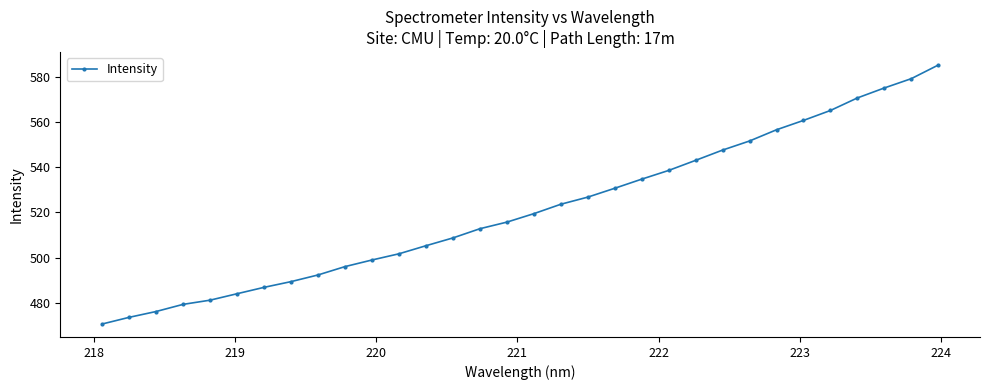

What is the minimum value shown in the chart?

470.6